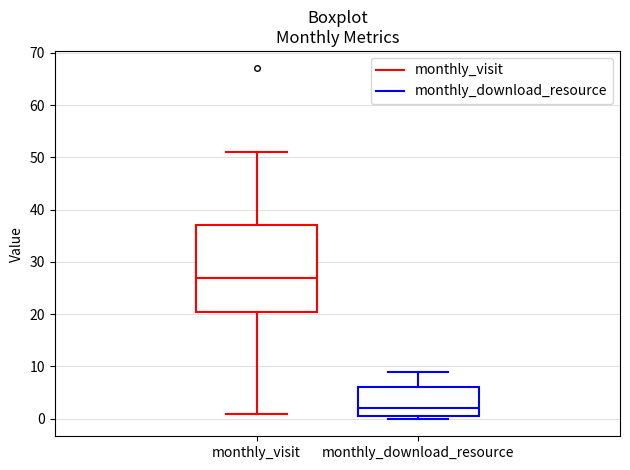

Reading left to right, transcribe this box plot: for each box, give where its median line is, the range the box spans, and where its two whiskers end, as read against the y-axis. The values are not printed on the chart, so give them approximately, as read against the axis.

monthly_visit: median 27, box 21 to 37, whiskers 1 to 51
monthly_download_resource: median 2, box 1 to 6, whiskers 0 to 9